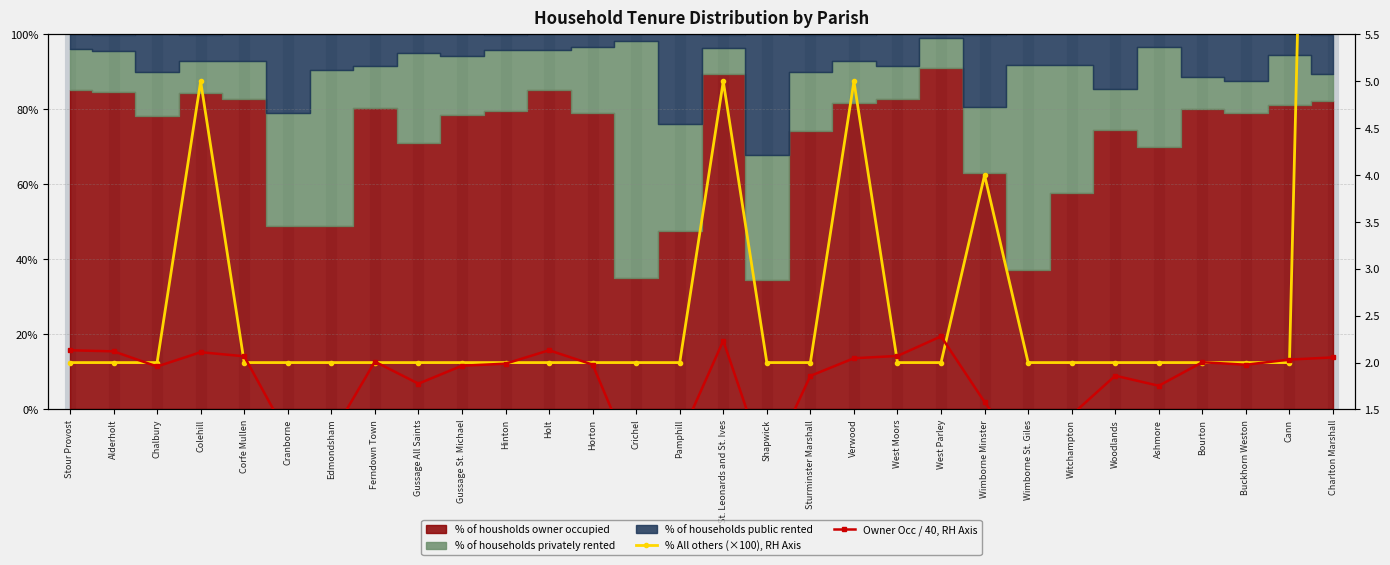

How many values in the Owner Occ / 40, RH Axis series are below 1?

3